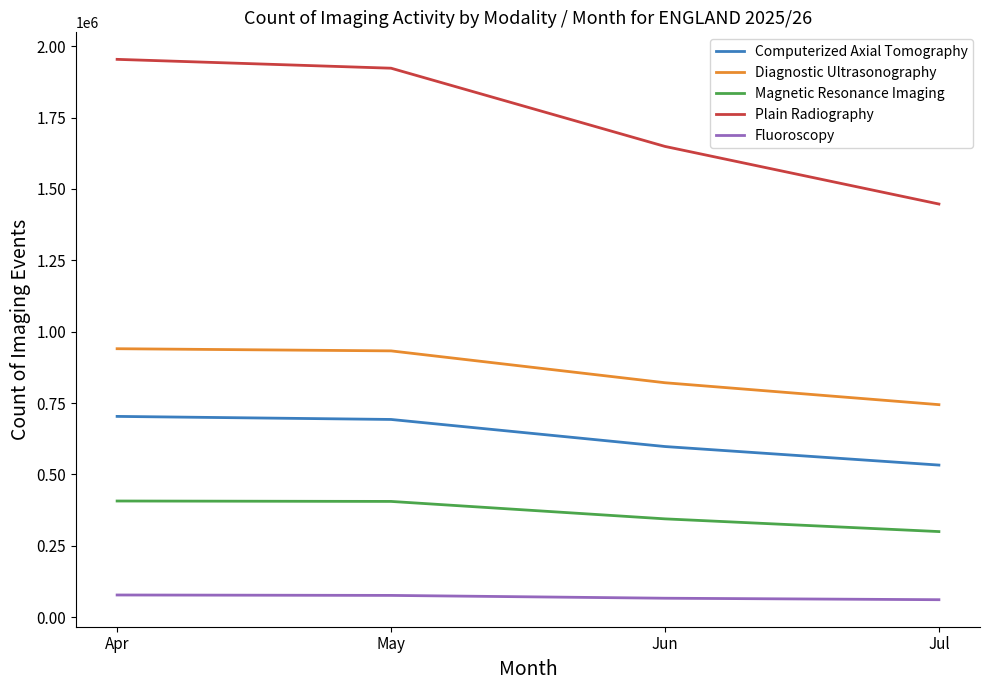

At how many categories does at least one series exceed 1807712?

2